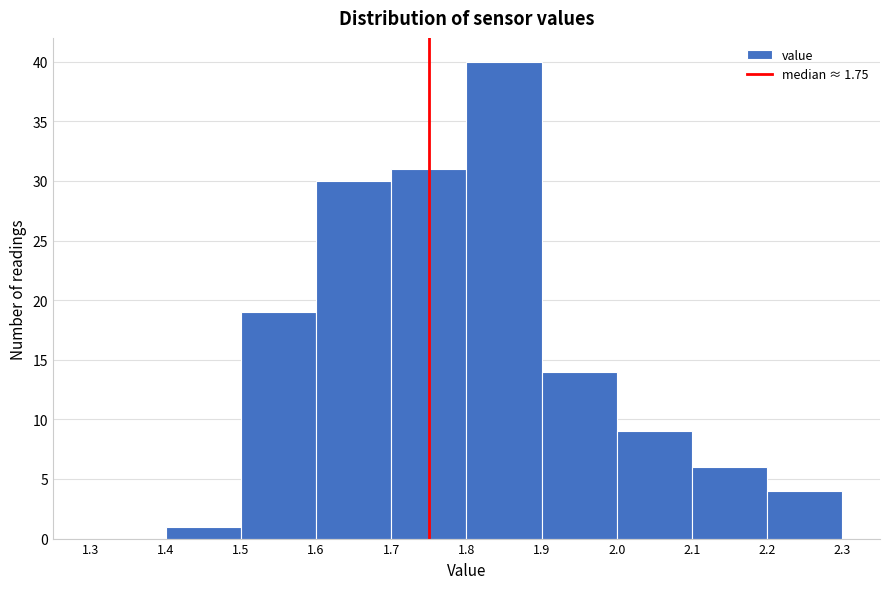

Reading left to right, list every bar in this chart as the range it spans on the x-axis followed by its height. The values are not printed on the chart, so give them approximately, as read against the axis.

1.3 to 1.4: 0
1.4 to 1.5: 1
1.5 to 1.6: 19
1.6 to 1.7: 30
1.7 to 1.8: 31
1.8 to 1.9: 40
1.9 to 2.0: 14
2.0 to 2.1: 9
2.1 to 2.2: 6
2.2 to 2.3: 4